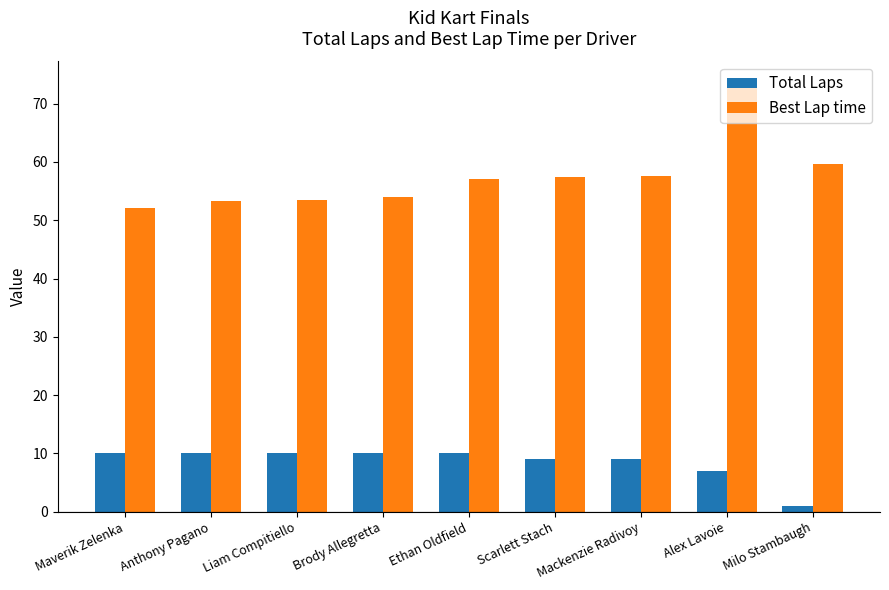

What is the difference between the maximum and second lowest values in the Best Lap time series?

20.2